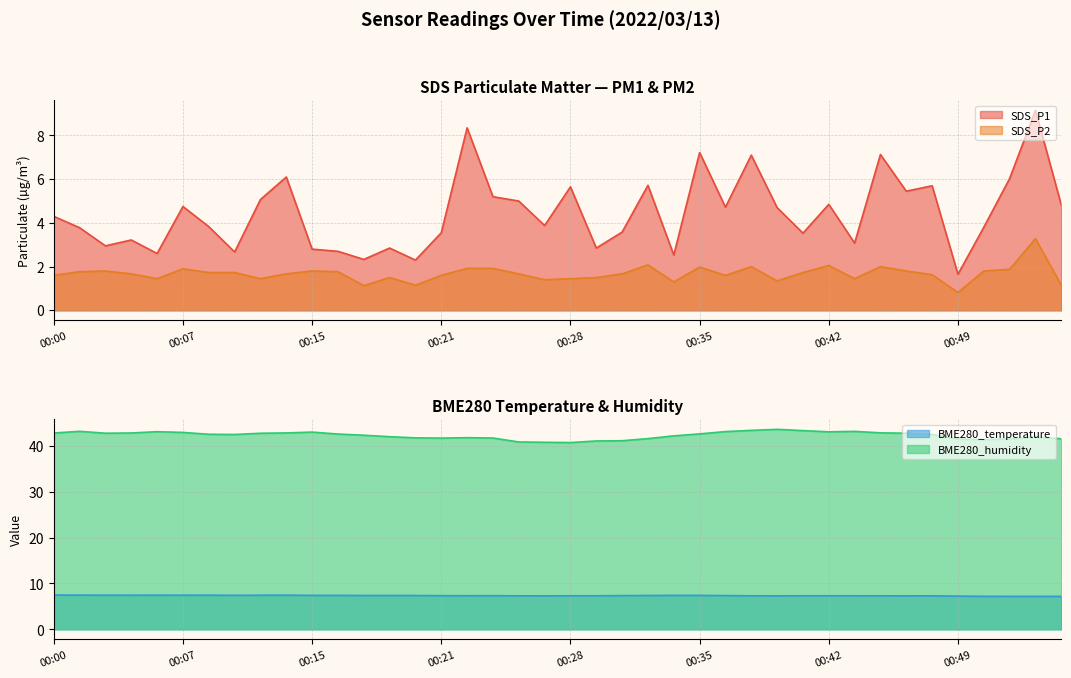

Reading left to right, list all the values displayed in this chart.

SDS_P1: 00:00=4.3	00:02=3.8	00:03=3.0	00:05=3.2	00:06=2.6	00:07=4.8	00:09=3.8	00:10=2.7	00:12=5.1	00:13=6.1	00:15=2.8	00:16=2.7	00:17=2.3	00:19=2.9	00:20=2.3	00:21=3.5	00:23=8.3	00:24=5.2	00:26=5.0	00:27=3.9	00:28=5.7	00:30=2.9	00:31=3.6	00:33=5.7	00:34=2.5	00:35=7.2	00:37=4.7	00:38=7.1	00:39=4.7	00:41=3.5	00:42=4.8	00:44=3.1	00:45=7.1	00:46=5.5	00:48=5.7	00:49=1.6	00:50=3.8	00:52=6.0	00:53=9.2	00:55=4.8
SDS_P2: 00:00=1.6	00:02=1.8	00:03=1.8	00:05=1.7	00:06=1.4	00:07=1.9	00:09=1.7	00:10=1.7	00:12=1.4	00:13=1.7	00:15=1.8	00:16=1.8	00:17=1.1	00:19=1.5	00:20=1.1	00:21=1.6	00:23=1.9	00:24=1.9	00:26=1.7	00:27=1.4	00:28=1.4	00:30=1.5	00:31=1.7	00:33=2.1	00:34=1.3	00:35=2.0	00:37=1.6	00:38=2.0	00:39=1.4	00:41=1.7	00:42=2.0	00:44=1.4	00:45=2.0	00:46=1.8	00:48=1.6	00:49=0.8	00:50=1.8	00:52=1.9	00:53=3.3	00:55=1.1
BME280_temperature: 00:00=7.5	00:02=7.5	00:03=7.5	00:05=7.4	00:06=7.5	00:07=7.4	00:09=7.5	00:10=7.4	00:12=7.4	00:13=7.5	00:15=7.4	00:16=7.4	00:17=7.4	00:19=7.4	00:20=7.4	00:21=7.3	00:23=7.3	00:24=7.3	00:26=7.3	00:27=7.3	00:28=7.3	00:30=7.3	00:31=7.4	00:33=7.4	00:34=7.4	00:35=7.4	00:37=7.4	00:38=7.3	00:39=7.3	00:41=7.3	00:42=7.3	00:44=7.3	00:45=7.3	00:46=7.3	00:48=7.3	00:49=7.2	00:50=7.2	00:52=7.2	00:53=7.2	00:55=7.2
BME280_humidity: 00:00=42.8	00:02=43.2	00:03=42.8	00:05=42.8	00:06=43.1	00:07=42.9	00:09=42.5	00:10=42.5	00:12=42.8	00:13=42.8	00:15=43.0	00:16=42.6	00:17=42.3	00:19=42.0	00:20=41.8	00:21=41.7	00:23=41.8	00:24=41.7	00:26=40.9	00:27=40.8	00:28=40.7	00:30=41.1	00:31=41.1	00:33=41.6	00:34=42.2	00:35=42.6	00:37=43.1	00:38=43.4	00:39=43.6	00:41=43.3	00:42=43.1	00:44=43.2	00:45=42.8	00:46=42.8	00:48=42.5	00:49=41.5	00:50=41.4	00:52=41.5	00:53=41.9	00:55=41.5